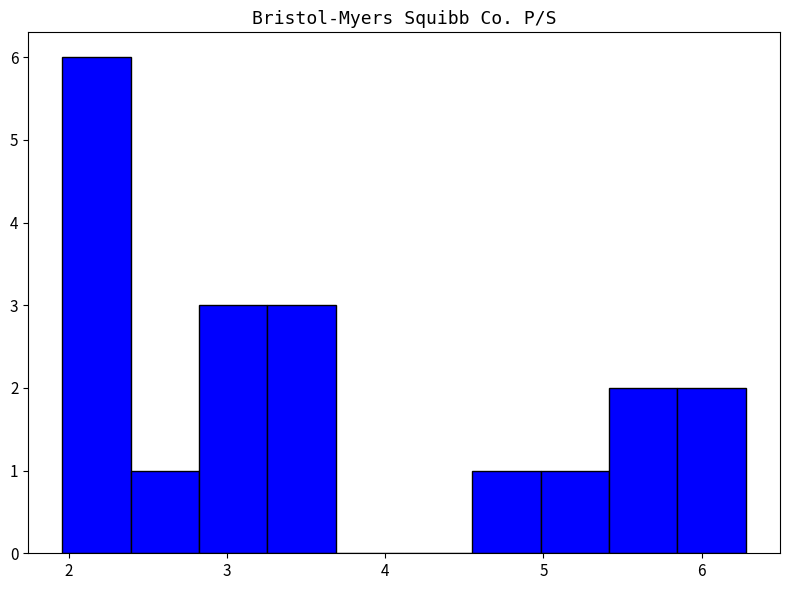

Reading left to right, transcribe this chart: for each bar, give the range it covers on the x-axis and its height. Neither the bar edges nor the heights are printed on the chart, so give them approximately, as read against the axes.

2.0 to 2.4: 6
2.4 to 2.8: 1
2.8 to 3.3: 3
3.3 to 3.7: 3
3.7 to 4.1: 0
4.1 to 4.6: 0
4.6 to 5.0: 1
5.0 to 5.4: 1
5.4 to 5.8: 2
5.8 to 6.3: 2